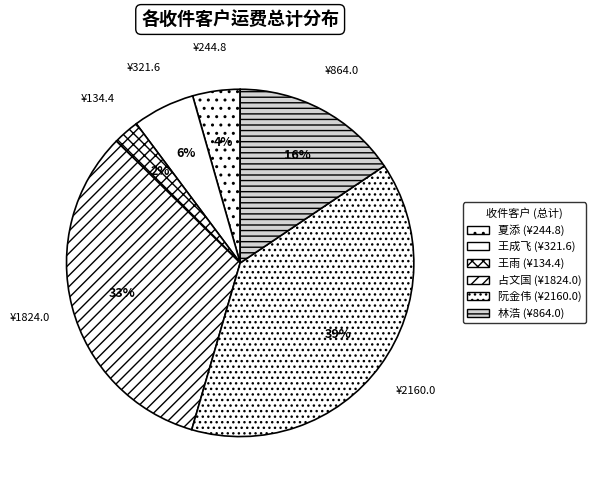

How many slices are in this pie chart?

6